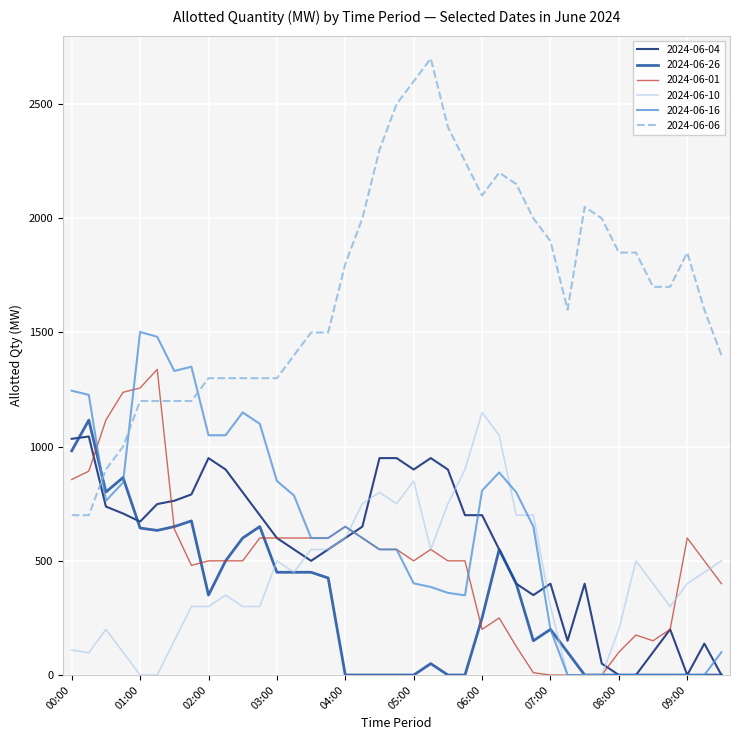

Which series has the widest spread of values?

2024-06-06